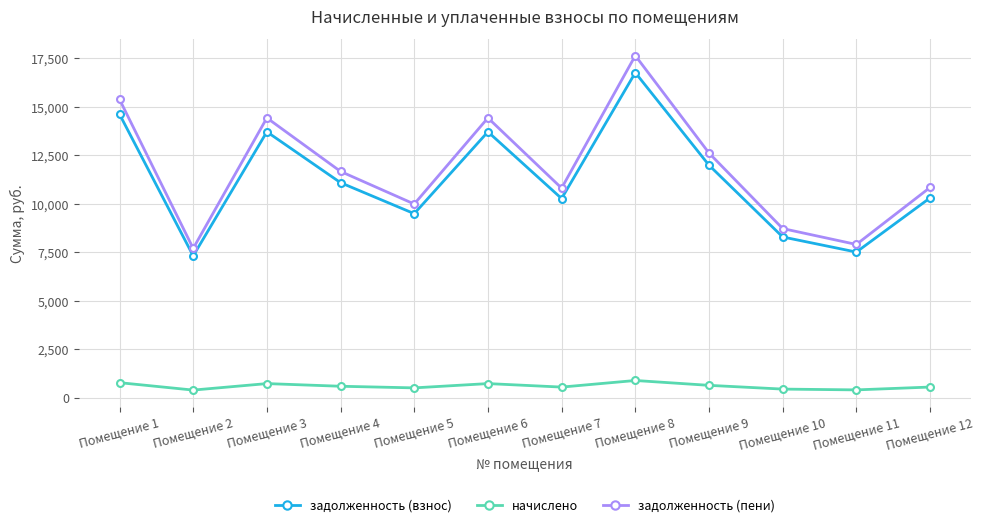

Is the value of начислено at Помещение 12 greater than the value of задолженность (пени) at Помещение 5?

No